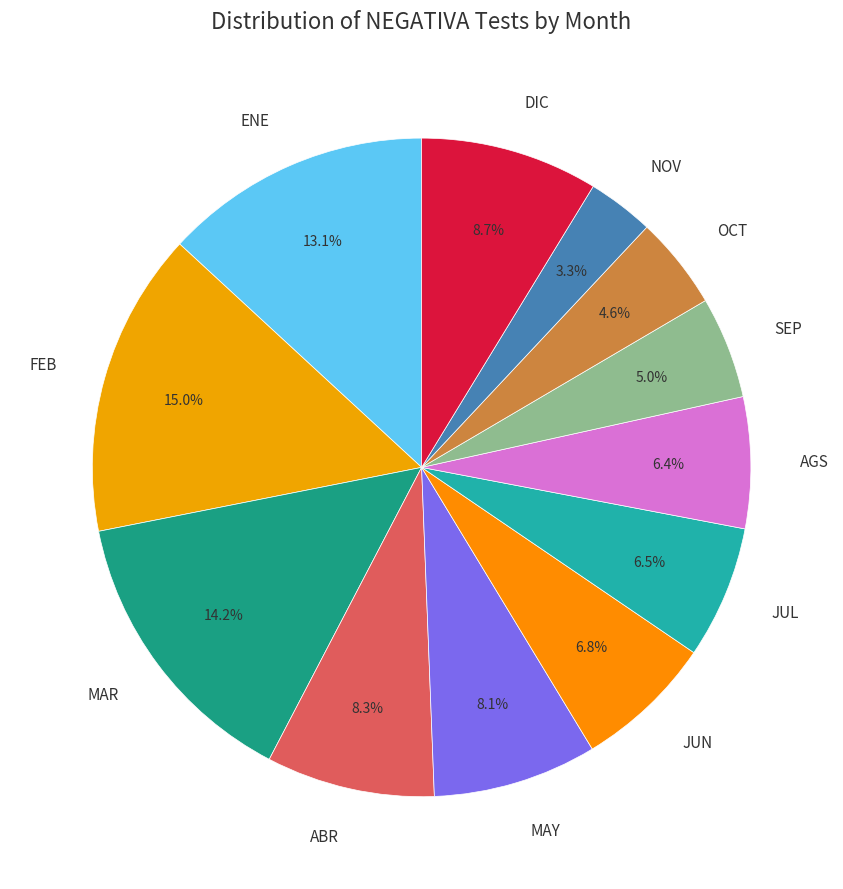

Do ABR and NOV together represent more than half of the pie?

No